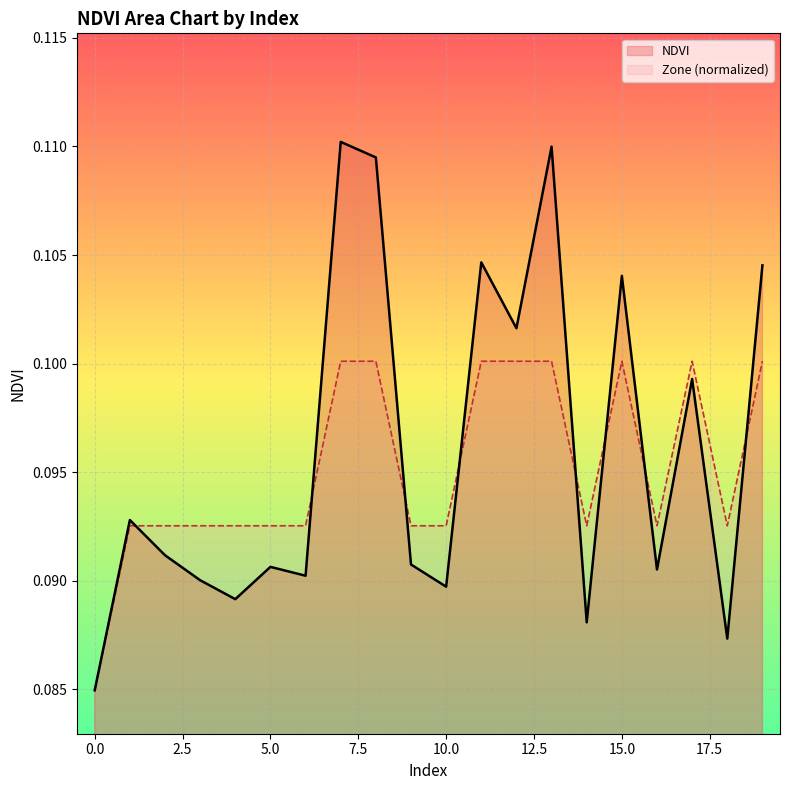

Rank the categories by value from highest to lowest.

7, 13, 8, 11, 19, 15, 12, 17, 1, 2, 9, 5, 16, 6, 3, 10, 4, 14, 18, 0